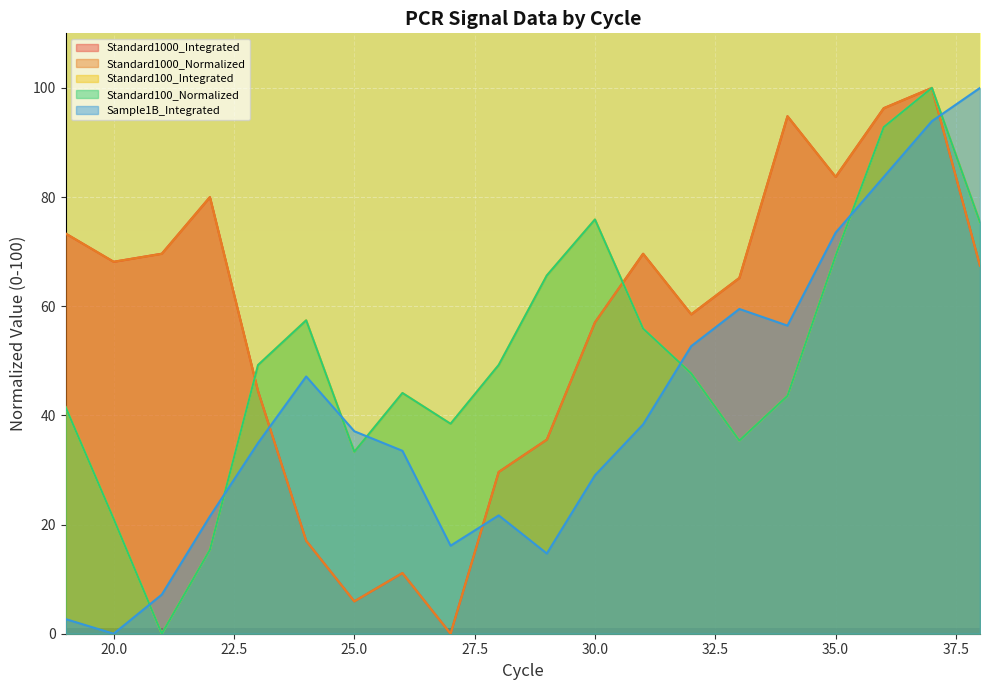

How many interior local valleys does the Sample1B_Integrated series have?

4